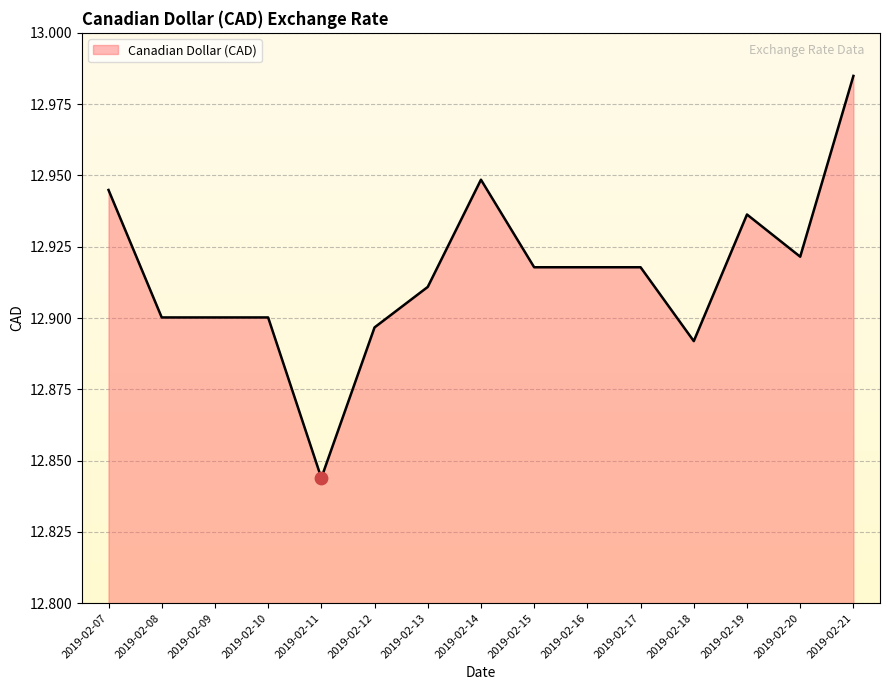

Approximately how many times larger is the value at 2019-02-07 compared to 2019-02-16?

1.0